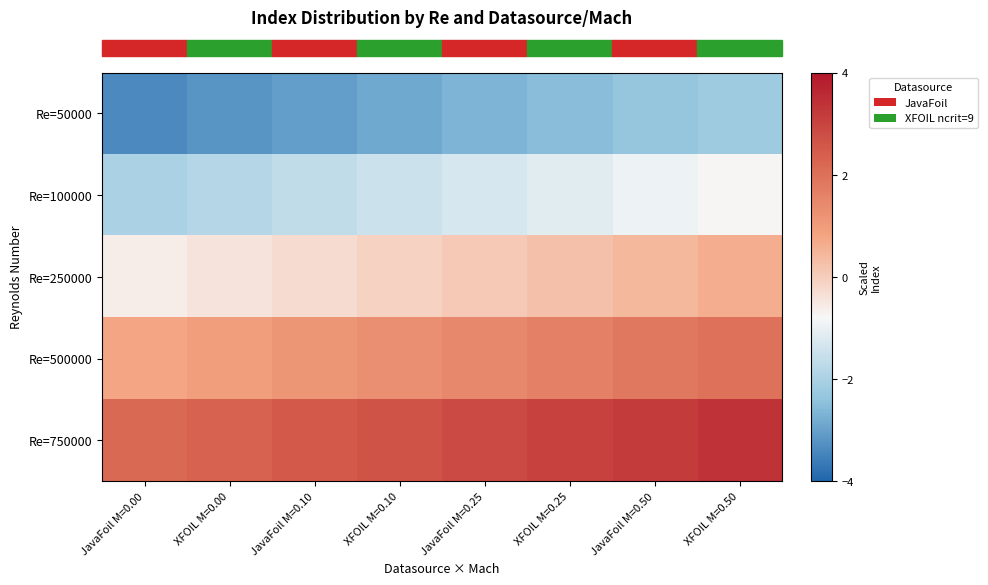

What is the spread (max minus min) of values at XFOIL M=0.00?

5.5